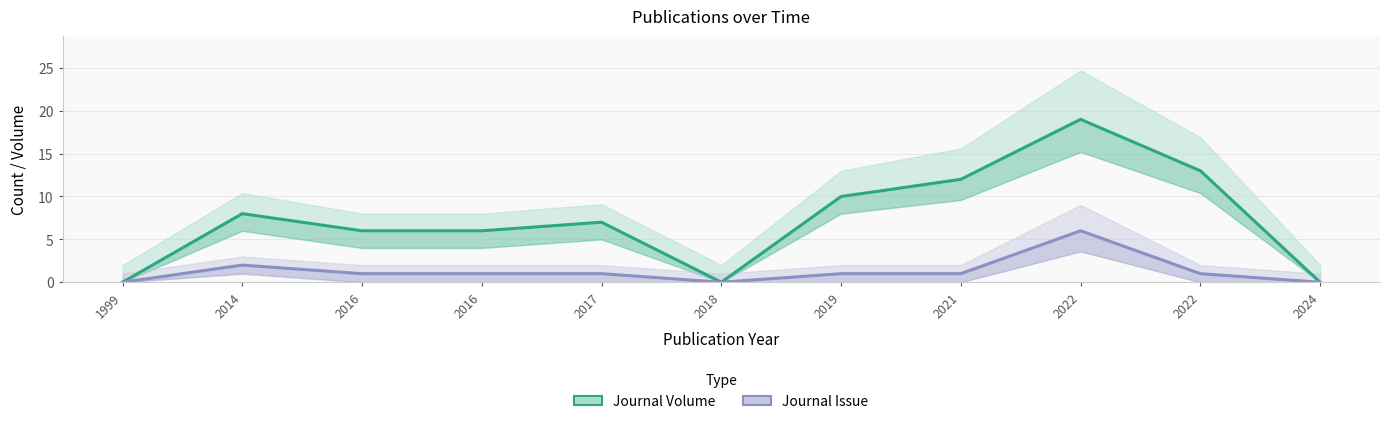

True or false: Journal Volume and Journal Issue intersect in this chart.

False